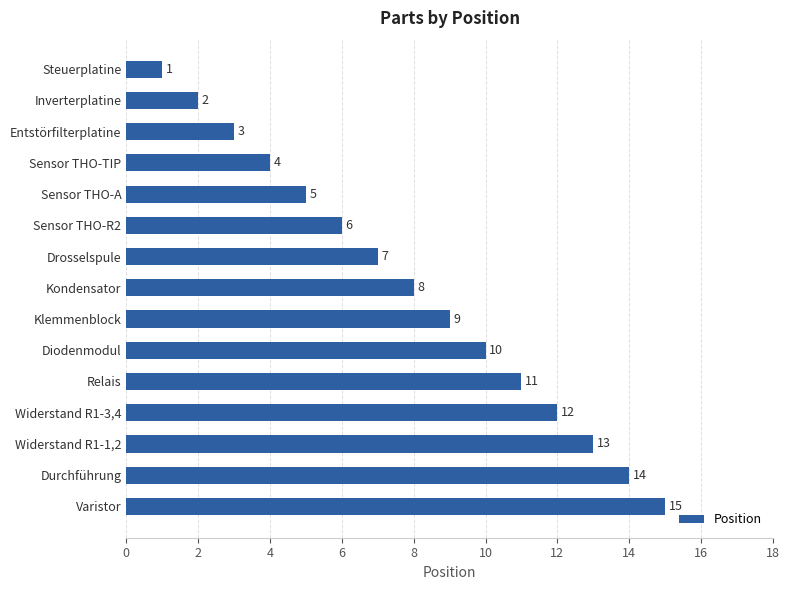

Read the value at Sensor THO-TIP.

4